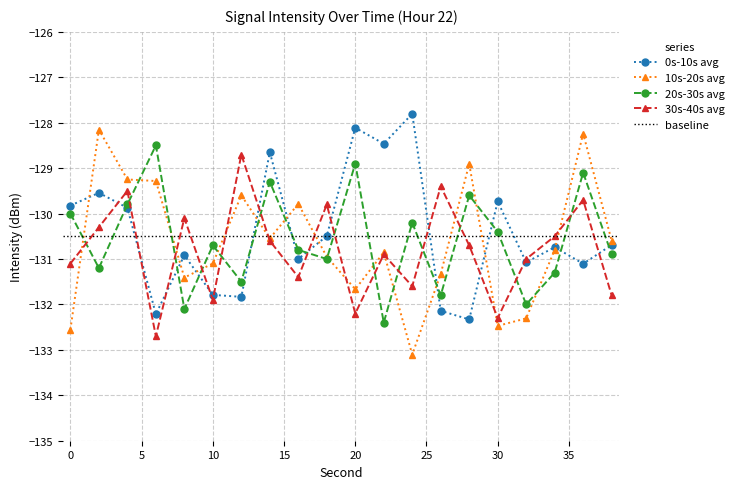

What is the value of the 20s-30s avg point at the 17th from the left?

-132.0